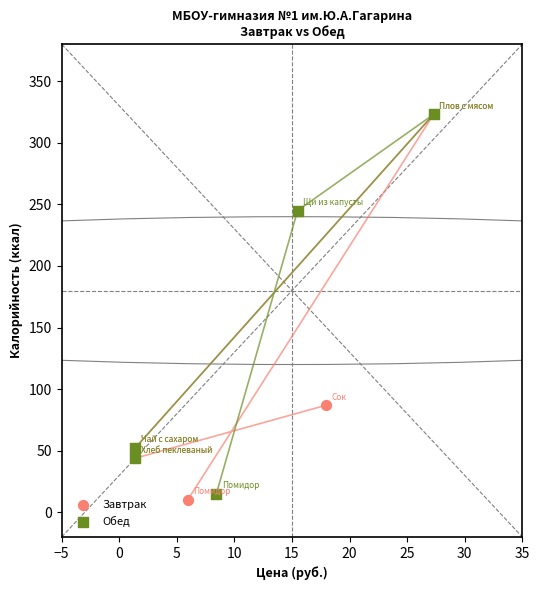

Which series contains the lowest Y value?

Завтрак